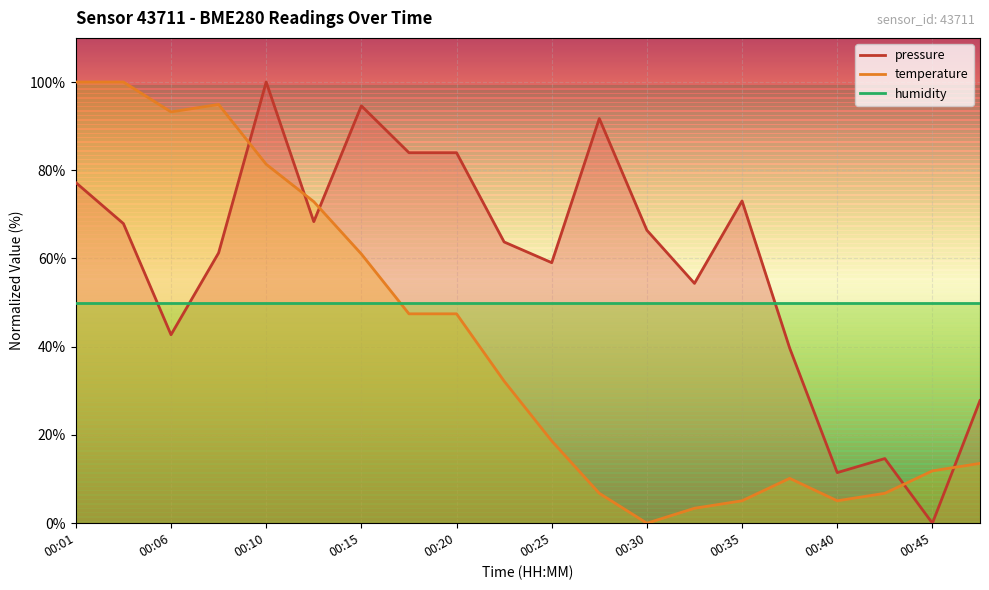

True or false: pressure has a value of 15.2 at 00:37.

False